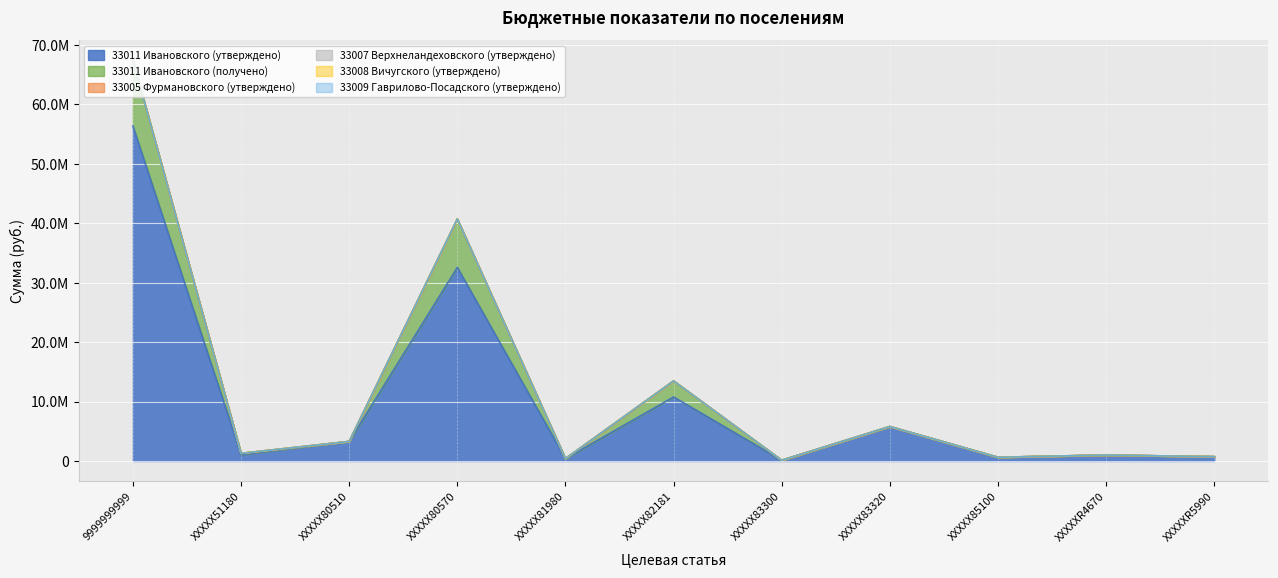

In 33011 Ивановского (получено), how many points are higher than both neighbors (excluding endpoints)?

2